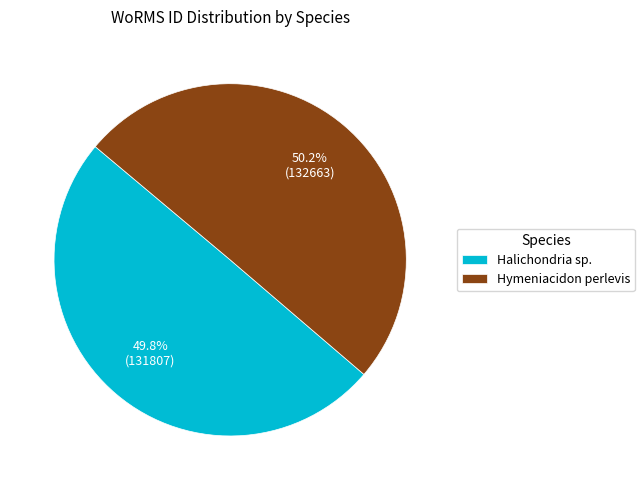

How much of the chart is everything except Hymeniacidon perlevis?

49.8%